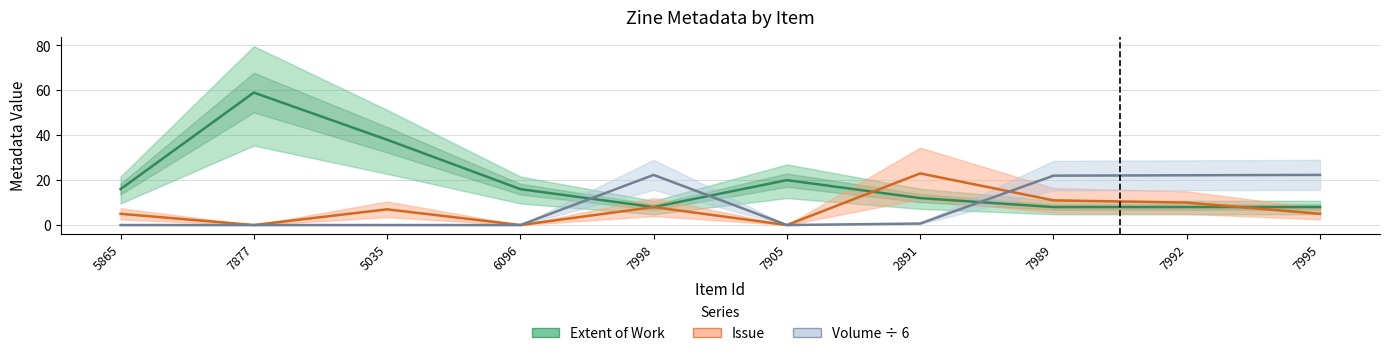

At which category does Volume ÷ 6 reach its first local valley?

7905